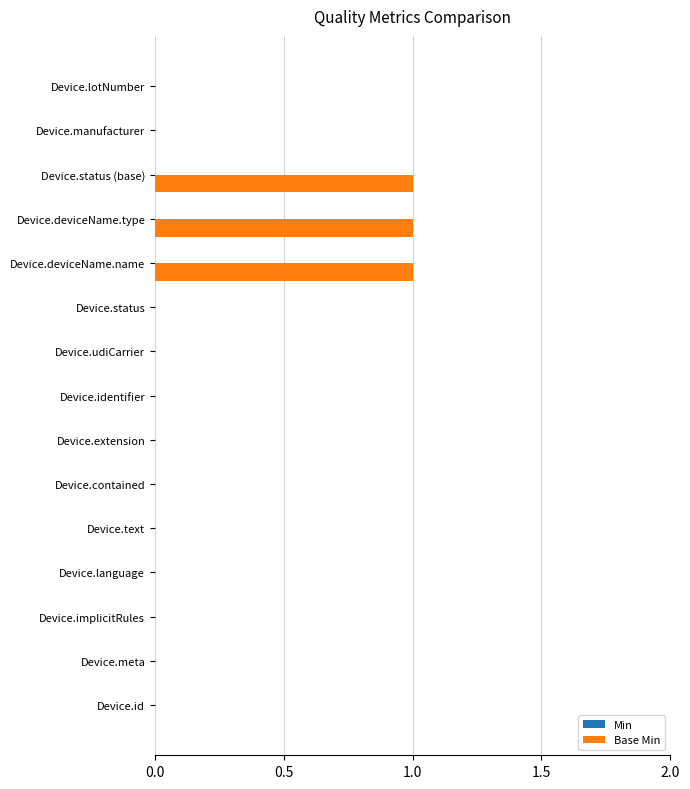

Is it true that the value at Device.udiCarrier is 0?

True